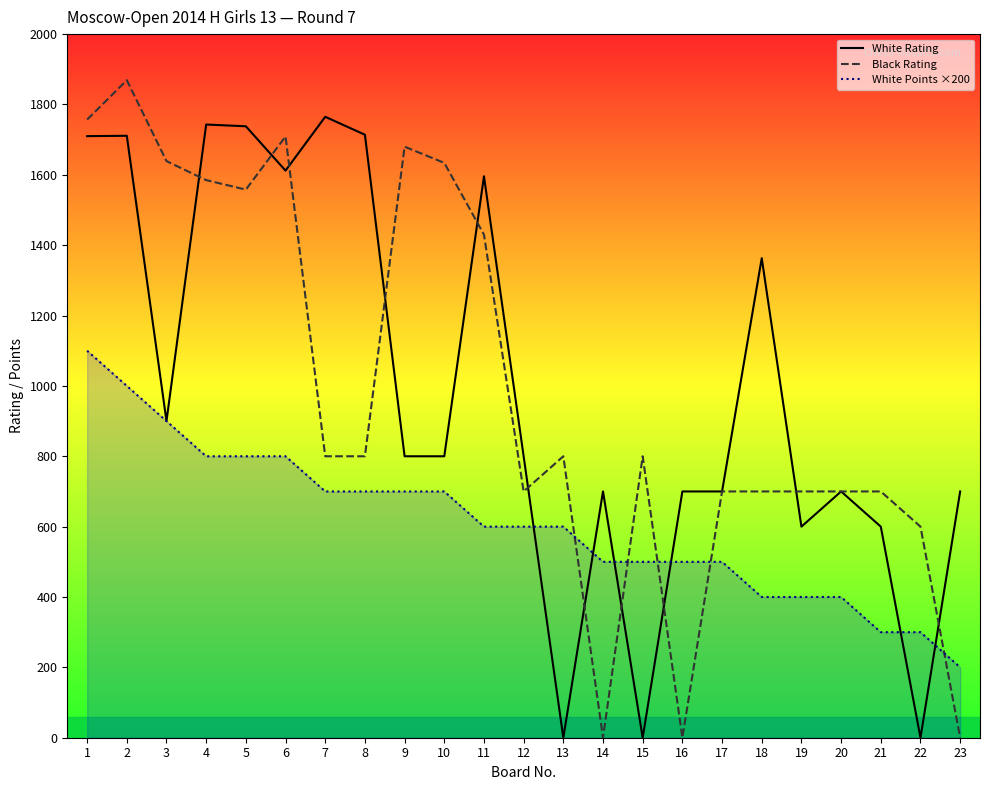

How many values in Black Rating are above zero?

20